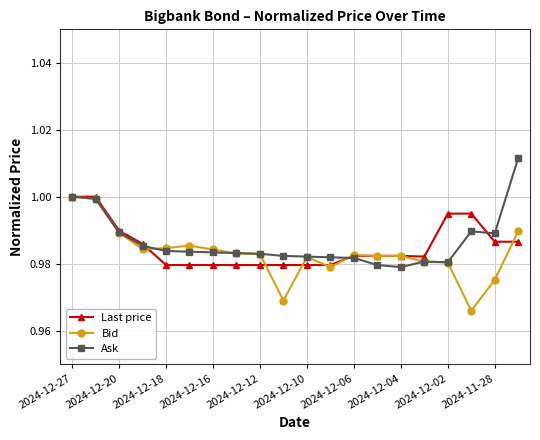

True or false: Bid has more than 1 interior local peaks.

True